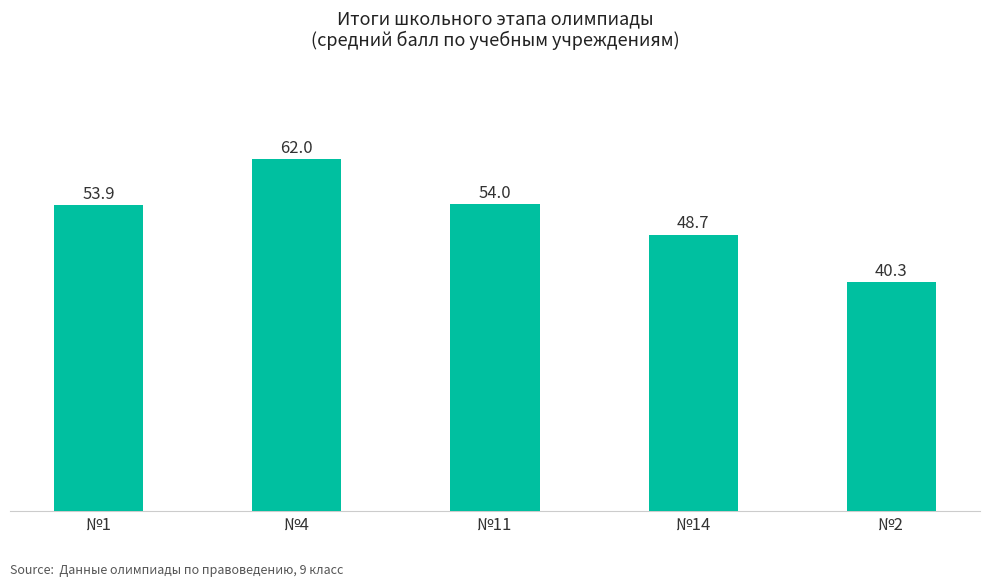

Rank the categories by value from highest to lowest.

№4, №11, №1, №14, №2